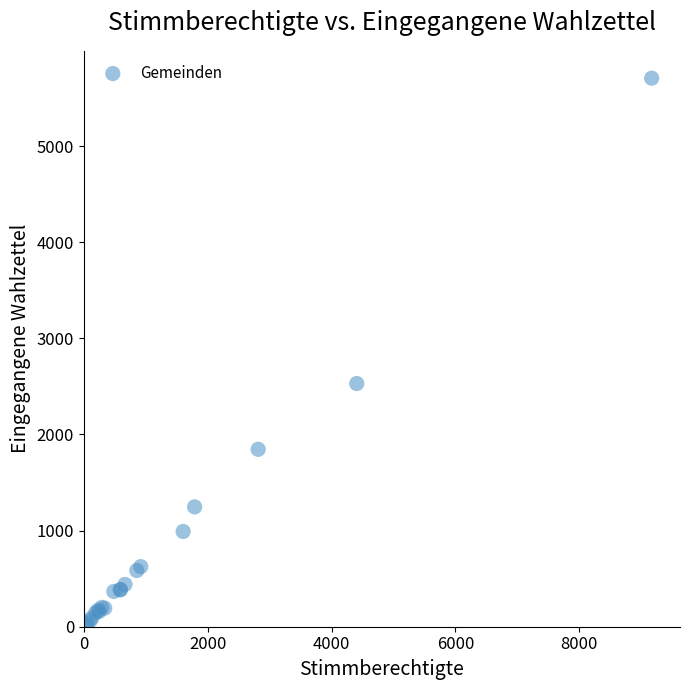

What Y value in the scatter plot is closest to 2863?

2530